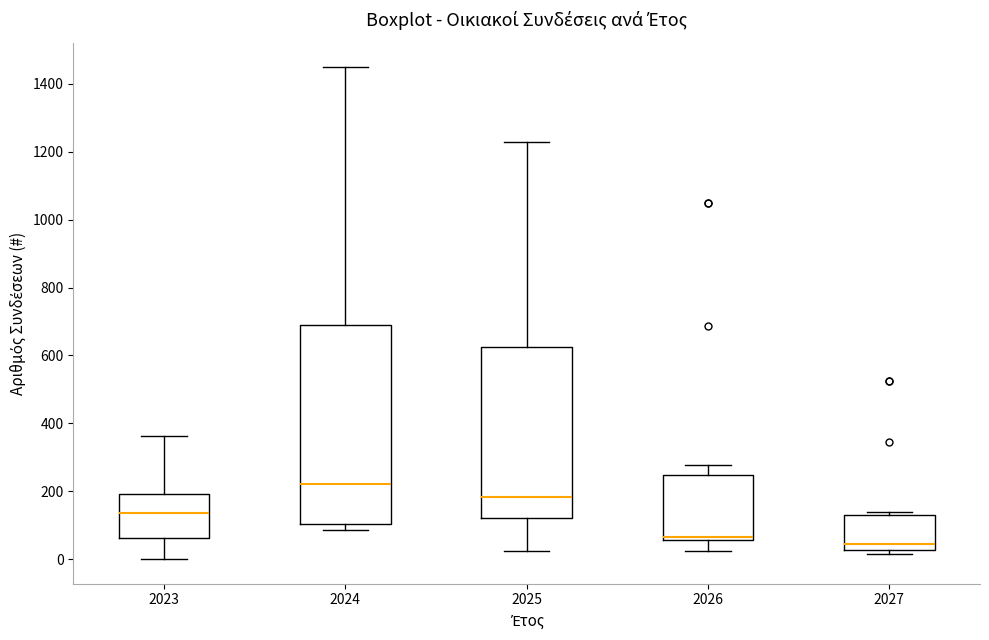

Reading left to right, transcribe this box plot: for each box, give where its median line is, the range the box spans, and where its two whiskers end, as read against the y-axis. The values are not printed on the chart, so give them approximately, as read against the axis.

2023: median 140, box 60 to 200, whiskers 0 to 360
2024: median 220, box 100 to 700, whiskers 80 to 1440
2025: median 180, box 120 to 620, whiskers 20 to 1220
2026: median 60 (just above the box's lower edge), box 60 to 240, whiskers 20 to 280
2027: median 40, box 20 to 120, whiskers 20 (just below the box's lower edge) to 140